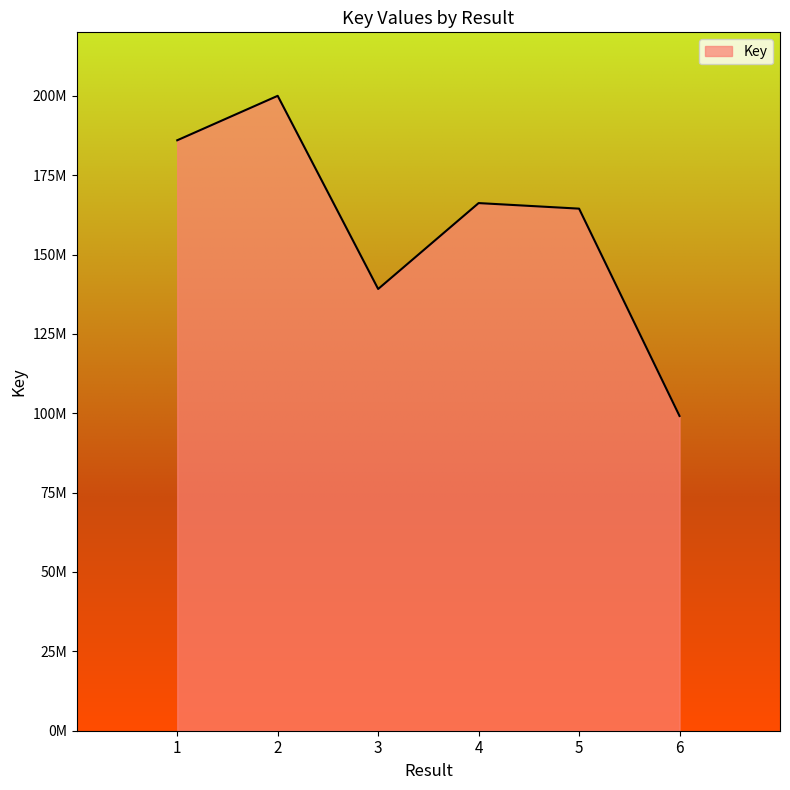

List the labels in order of value, smallest first.

6, 3, 5, 4, 1, 2